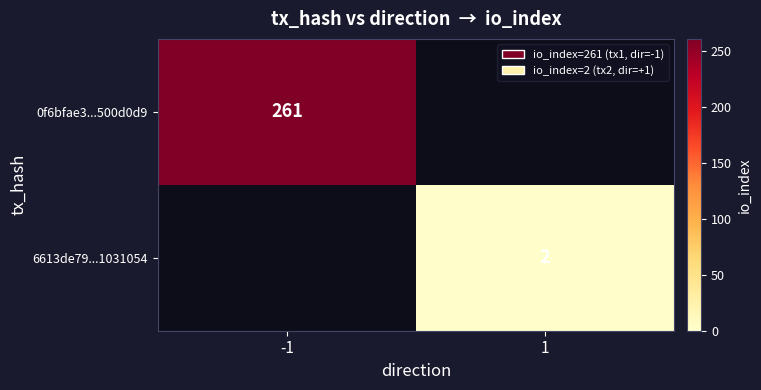

The 6613de79...1031054 series shows 2 at 1. True or false?

True